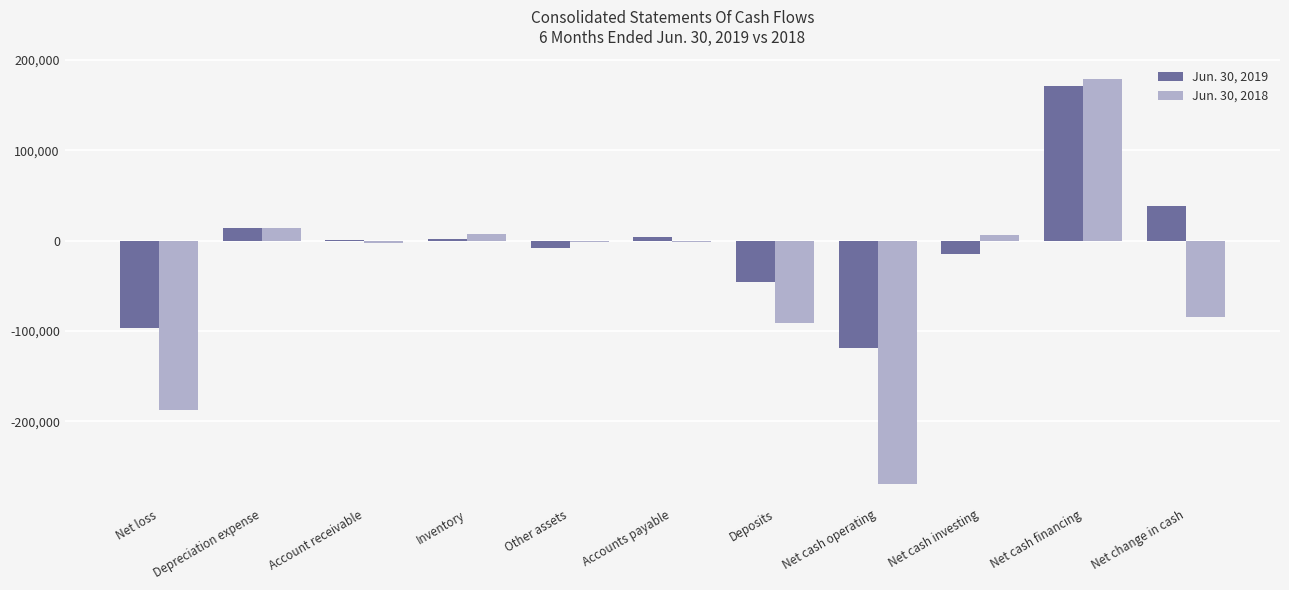

What is the sum of the Jun. 30, 2018 values at Net loss and Depreciation expense?

-173009